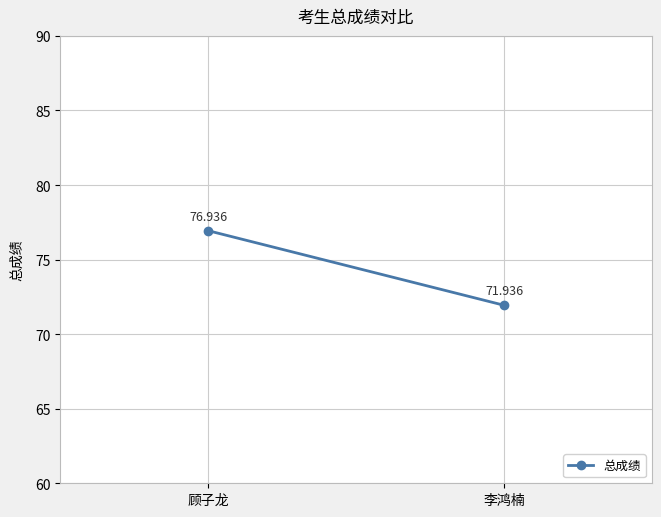

At which label is the value closest to 74?

李鸿楠